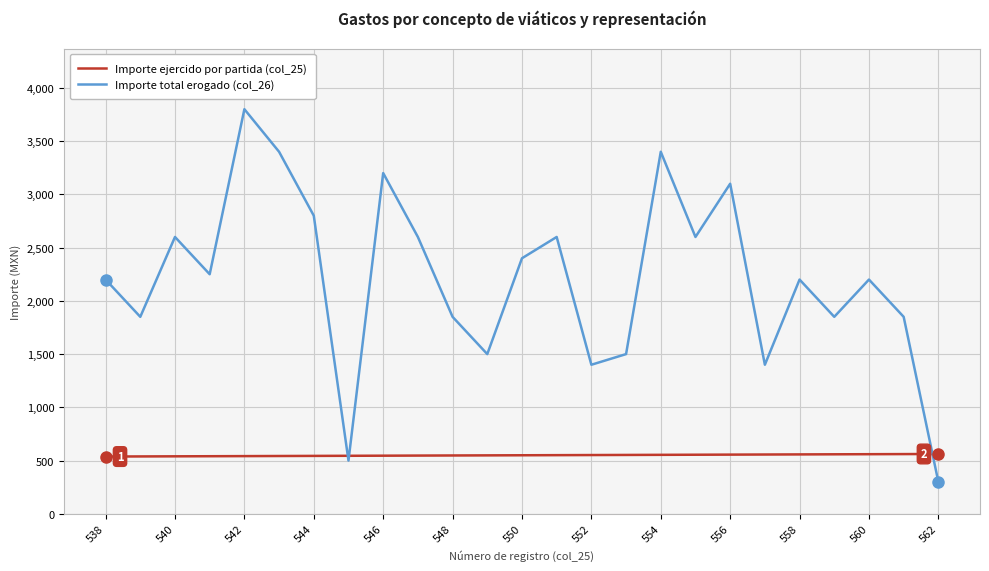

What are all the series names shown in the legend?

Importe ejercido por partida (col_25), Importe total erogado (col_26)